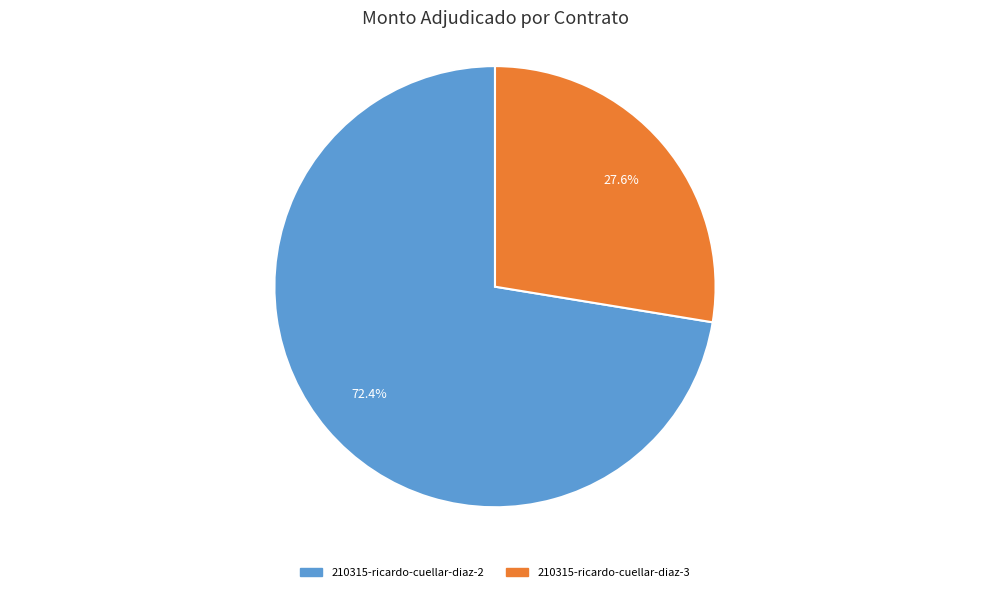

Is 210315-ricardo-cuellar-diaz-2 the majority of the pie?

Yes